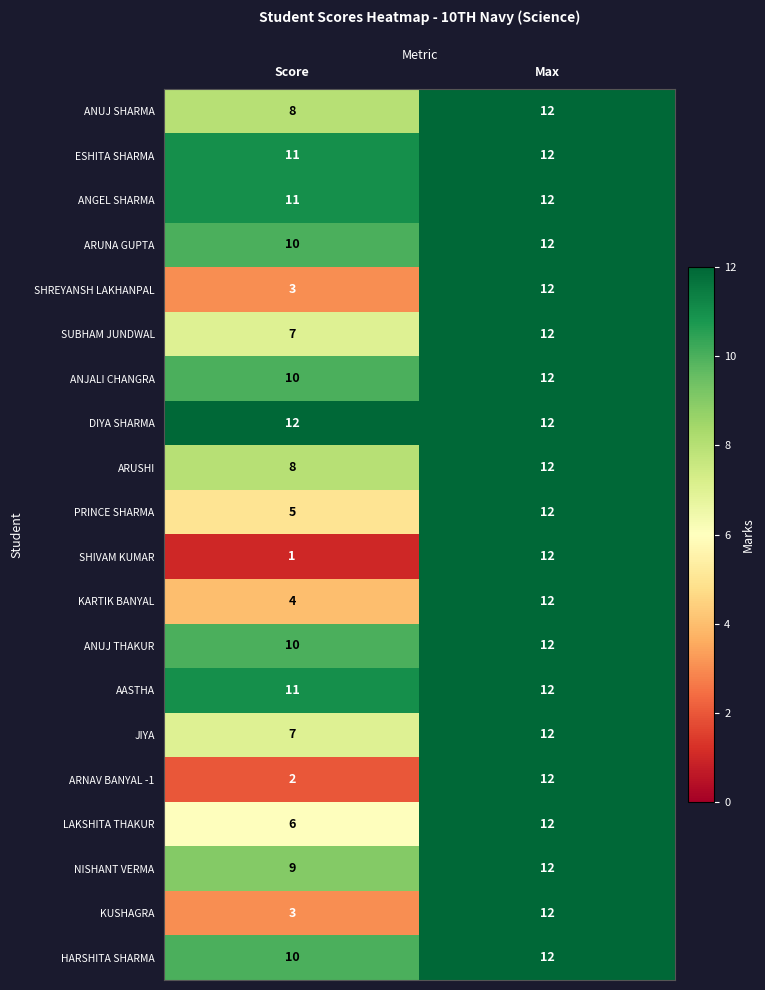

What is the highest value of the HARSHITA SHARMA series?

12